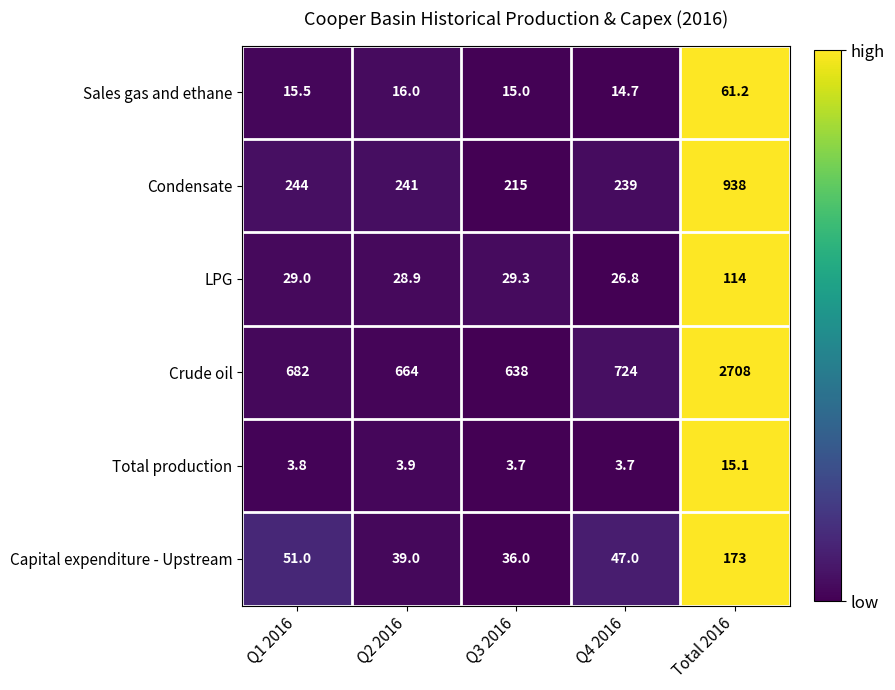

What is the maximum value shown in the chart?

2708.0